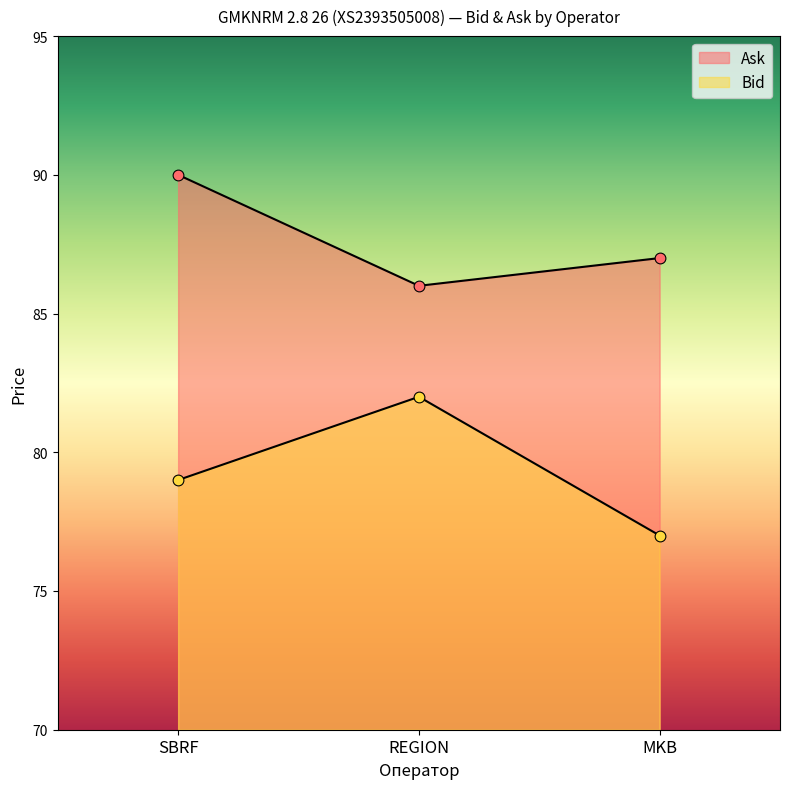

At which category is the sum across all series the highest?

SBRF